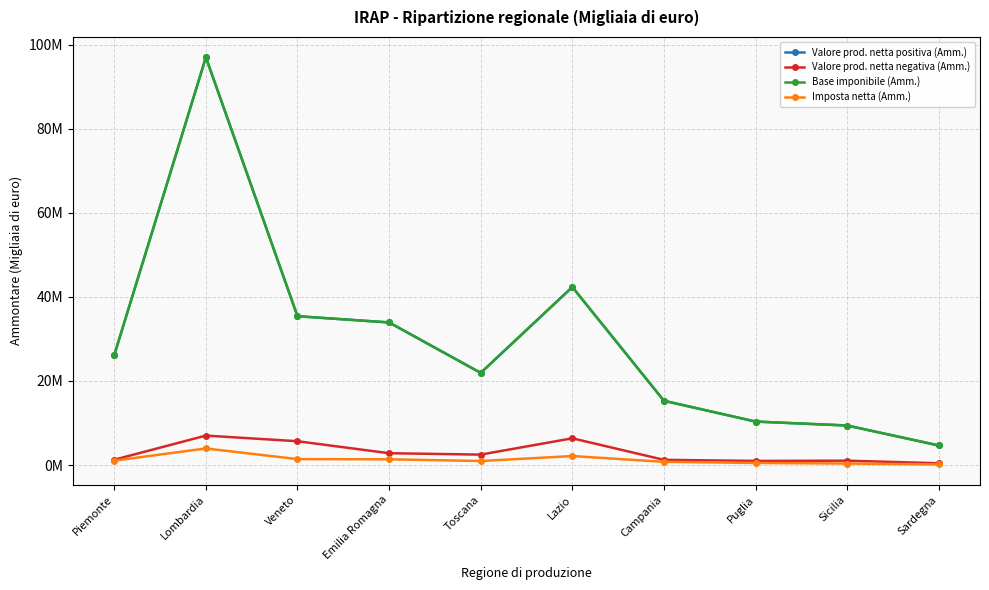

What is the label of the 1st point from the left?

Piemonte